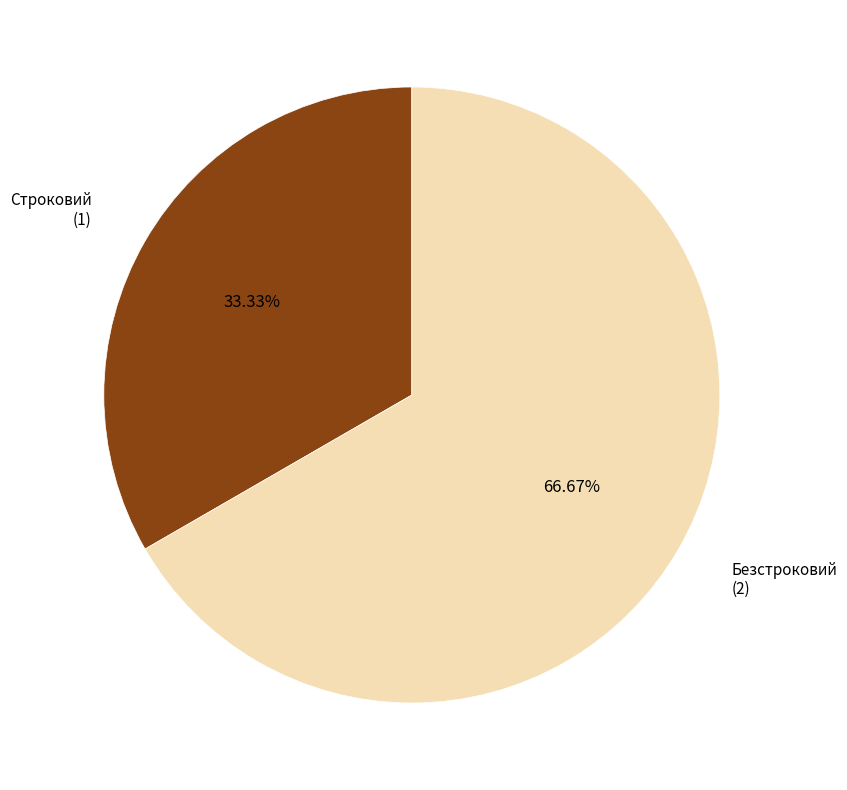

Count the number of slices in the pie.

2